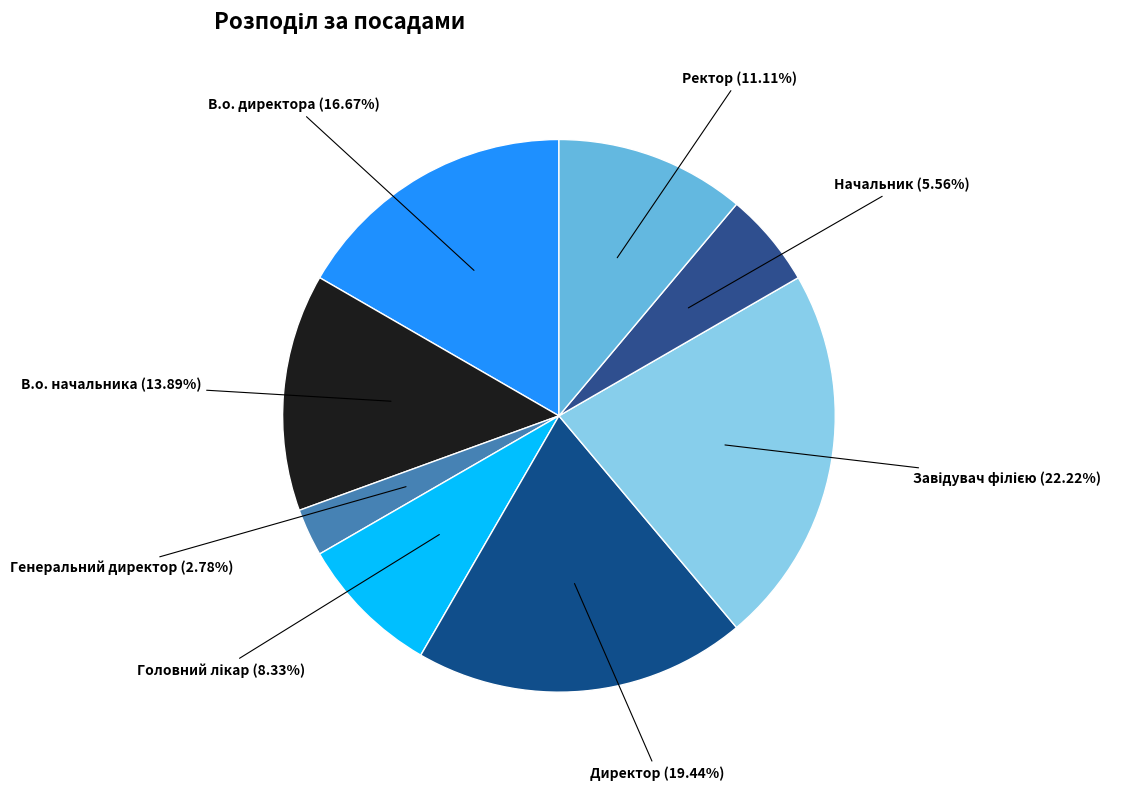

Is there a majority slice in this chart?

No